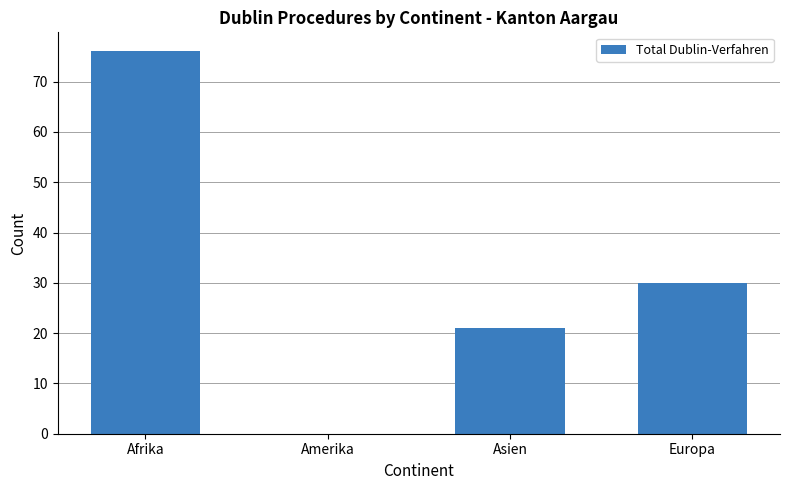

What is the greatest value displayed?

76